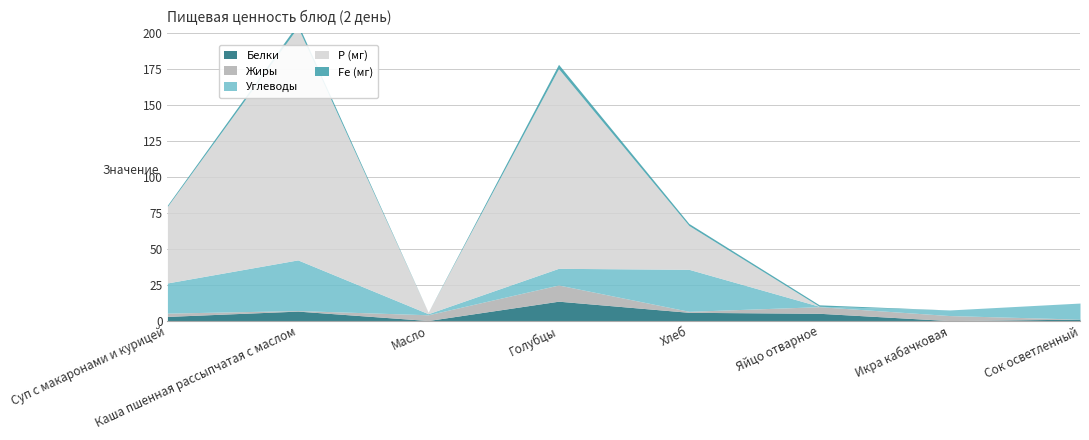

How many times do Углеводы and Fe (мг) cross each other?

2